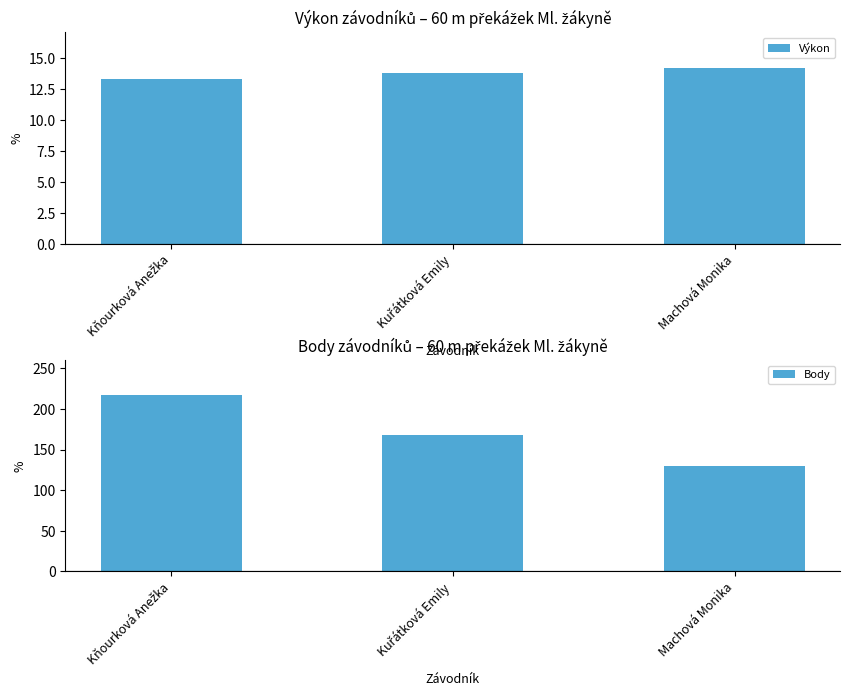

List the series in order of their peak value, lowest first.

Výkon, Body